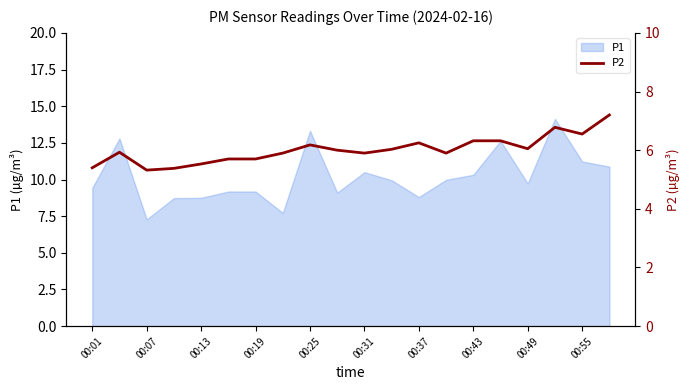

True or false: P1 has a value of 9.7 at 00:49.

True